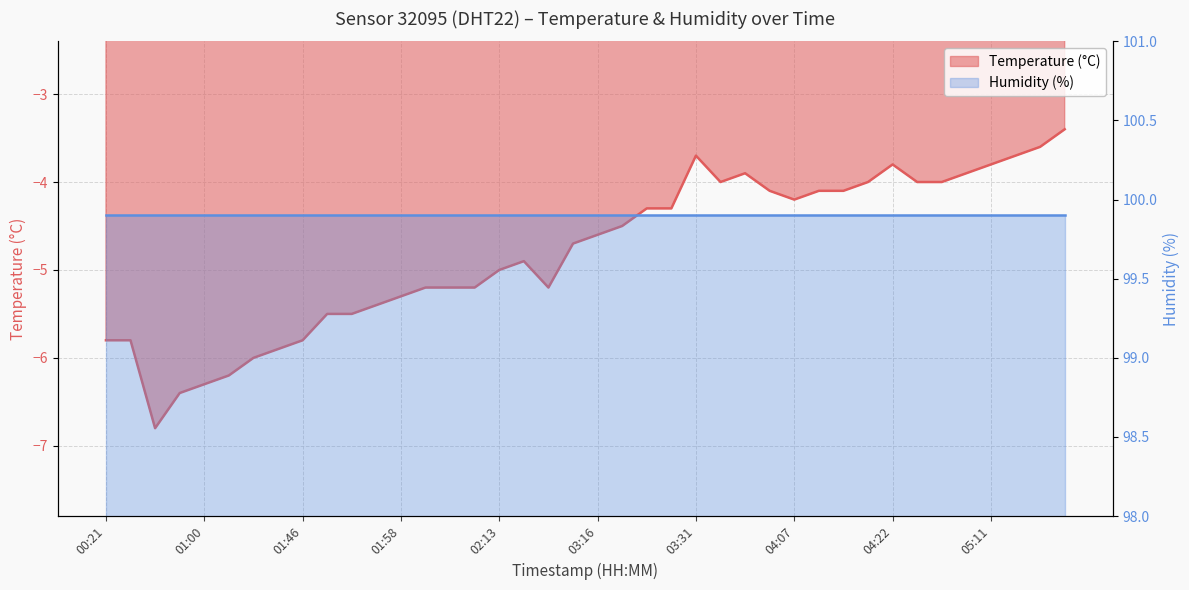

What position from the left is 04:15?

32